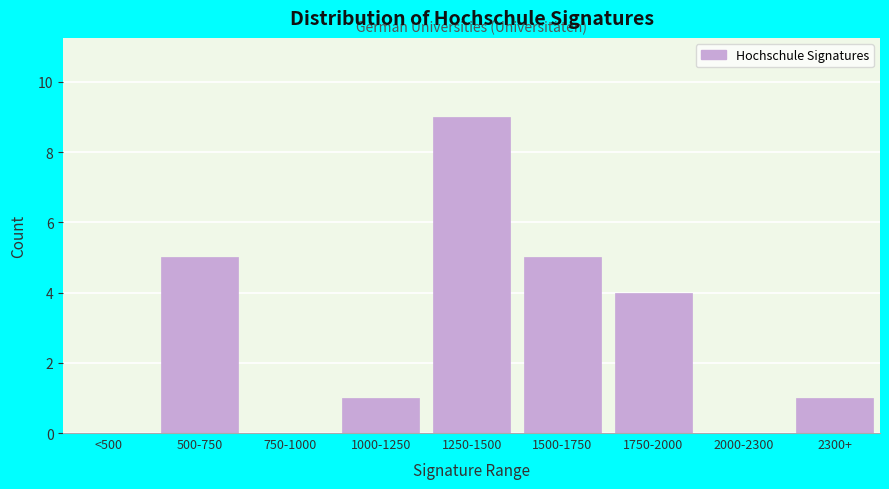

Reading left to right, transcribe all the data shown in this chart.

<500=0	500-750=5	750-1000=0	1000-1250=1	1250-1500=9	1500-1750=5	1750-2000=4	2000-2300=0	2300+=1